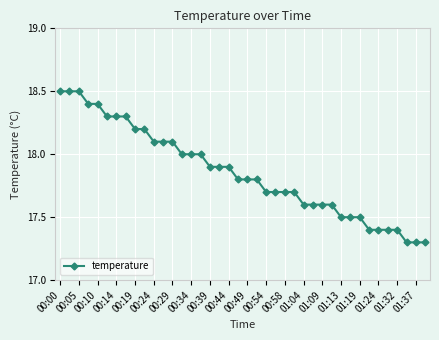

What is the maximum value shown in the chart?

18.5